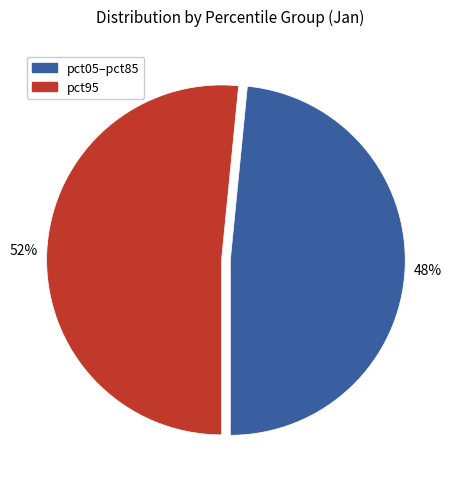

To the nearest percent, what percentage of the pie is pct95?

52%